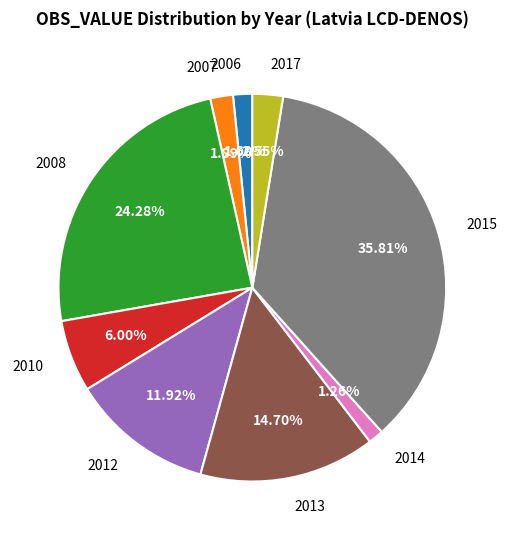

Is there a majority slice in this chart?

No